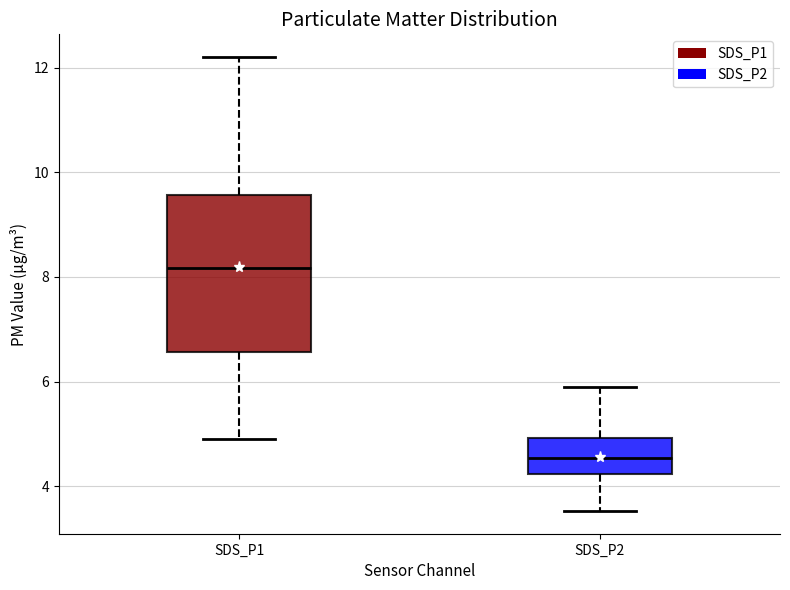

Reading left to right, transcribe this box plot: for each box, give where its median line is, the range the box spans, and where its two whiskers end, as read against the y-axis. The values are not printed on the chart, so give them approximately, as read against the axis.

SDS_P1: median 8.2, box 6.6 to 9.6, whiskers 5.0 to 12.2
SDS_P2: median 4.6, box 4.2 to 5.0, whiskers 3.6 to 6.0